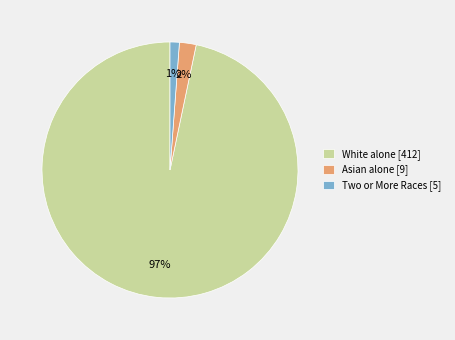

True or false: Two or More Races [5] accounts for 1% of the total.

True